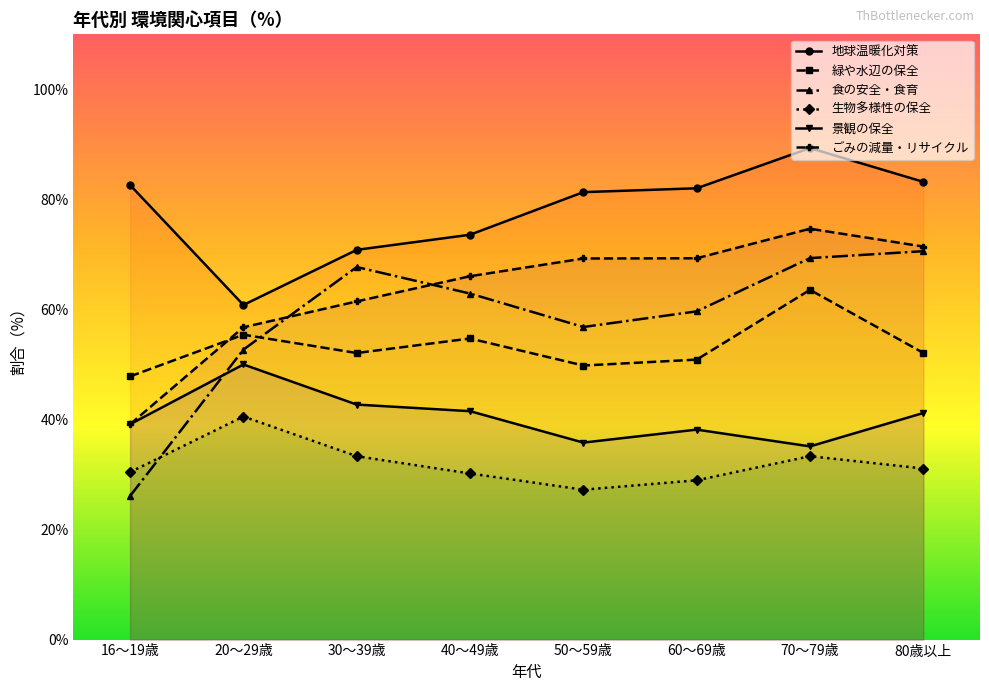

At which category is the sum across all series the highest?

70～79歳